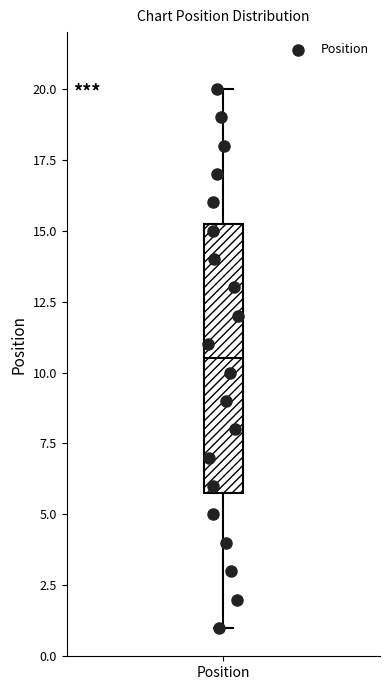

Transcribe this box plot: give where the median line is, the range the box spans, and where the two whiskers end, as read against the y-axis. The values are not printed on the chart, so give them approximately, as read against the axis.

median 10.5, box 6.0 to 15.5, whiskers 1.0 to 20.0